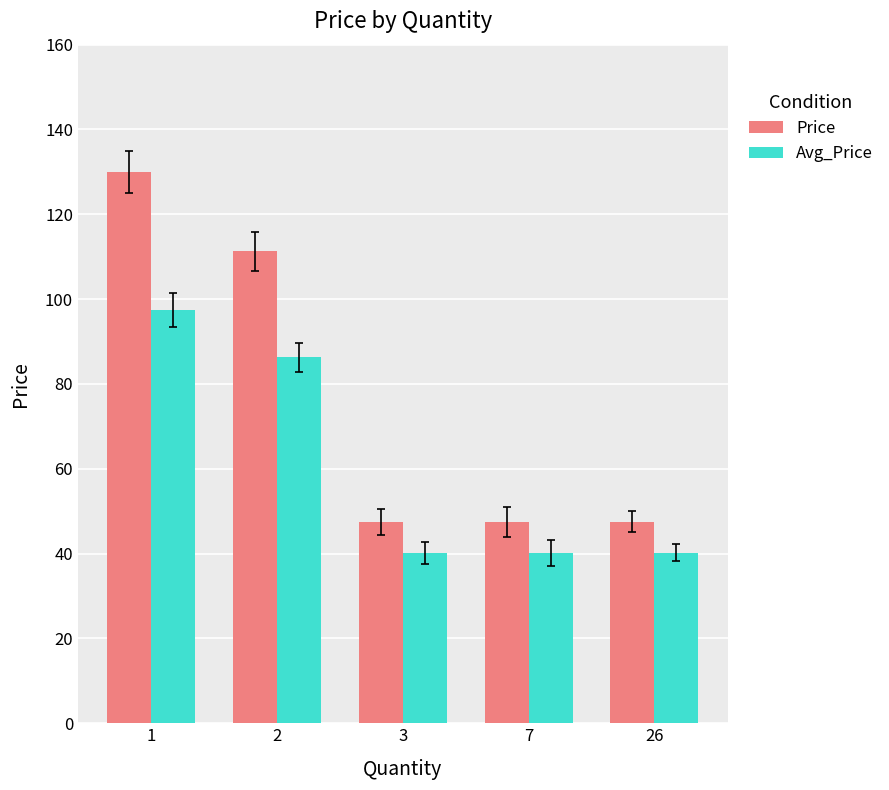

What value does the Price series have at 3?

47.5